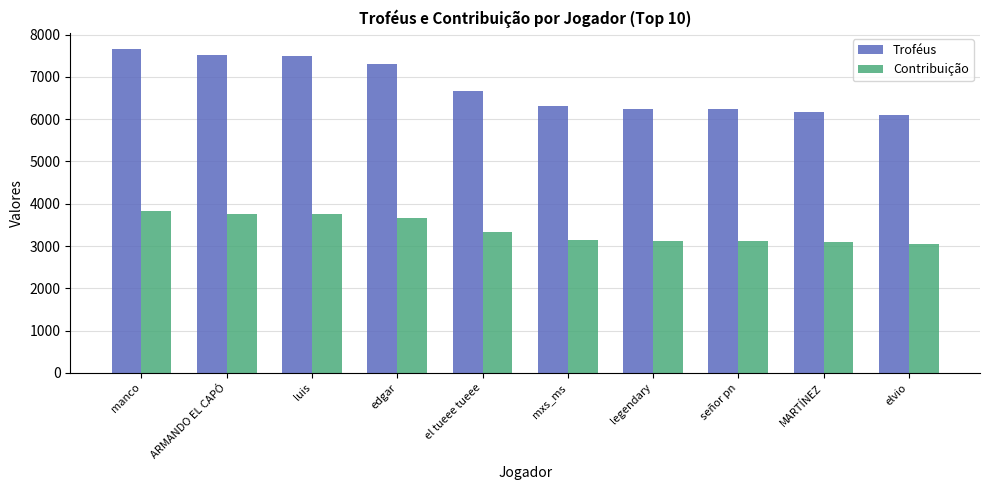

Which series has the widest spread of values?

Troféus